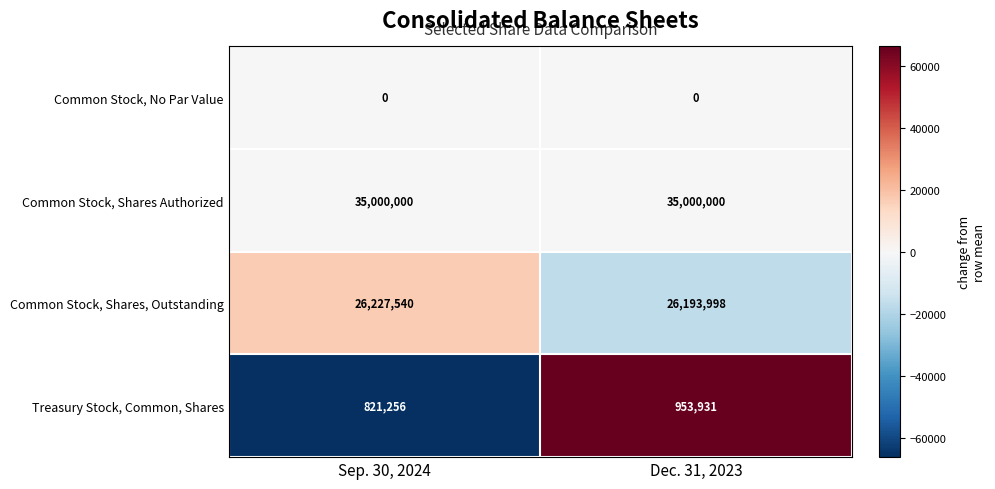

Between Sep. 30, 2024 and Dec. 31, 2023, which series saw the biggest shift?

Treasury Stock, Common, Shares